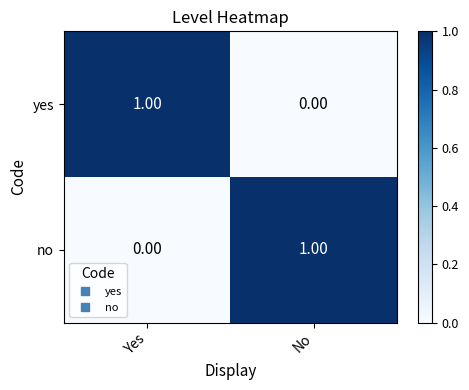

Where is yes nearest to the value 0?

No